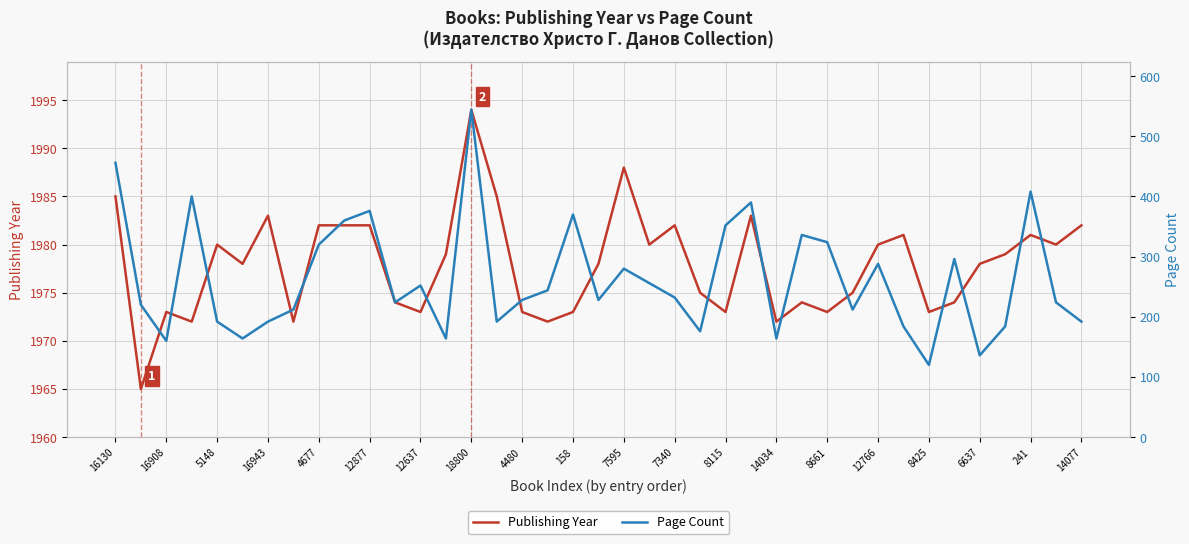

True or false: Page Count and Publishing Year intersect in this chart.

False